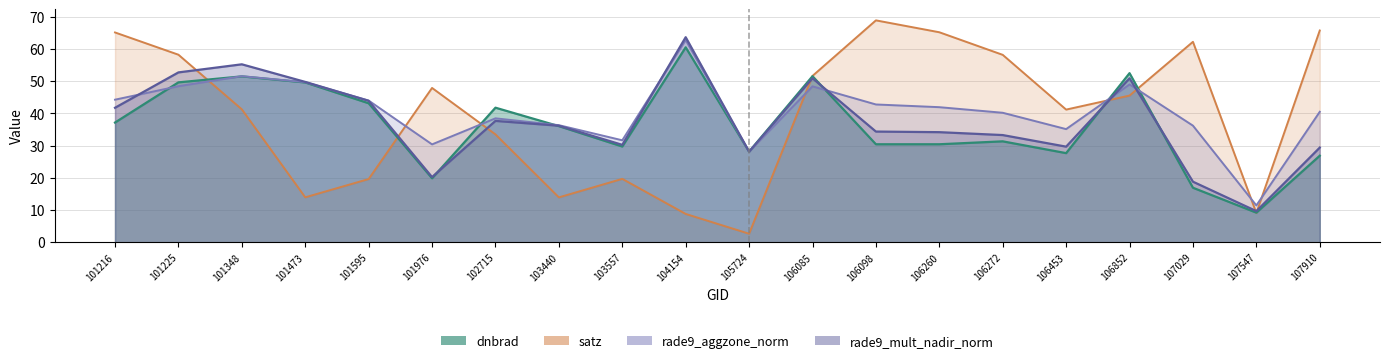

Rank the categories by satz value from lowest to highest.

105724, 104154, 107547, 103440, 101473, 101595, 103557, 102715, 106453, 101348, 106852, 101976, 106085, 106272, 101225, 107029, 101216, 106260, 107910, 106098